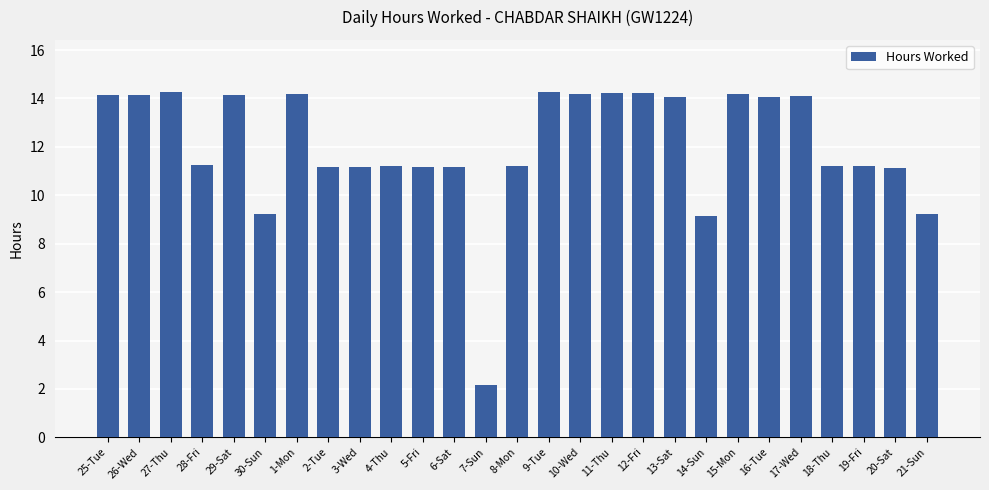

Does the chart contain any negative values?

No